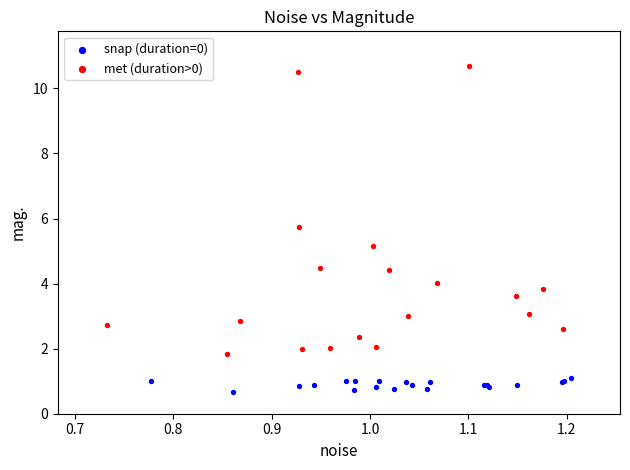

Which series contains the highest Y value?

met (duration>0)